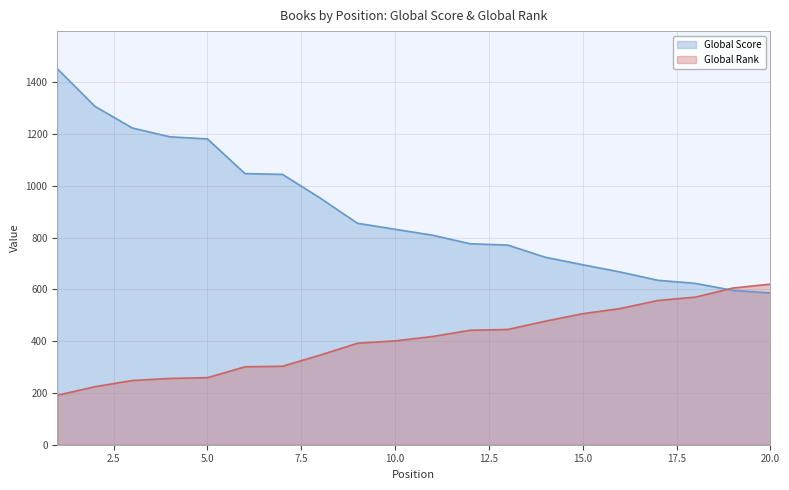

What is the difference between the highest and lowest values at 5.0?

922